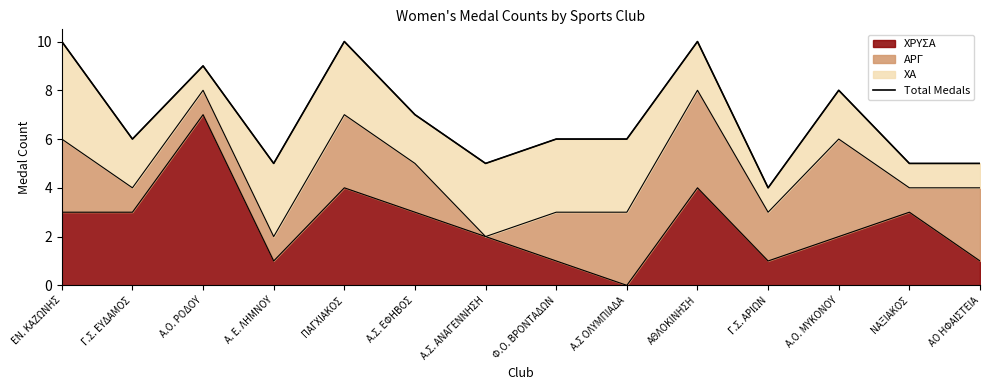

At which label does the data first exceed 6?

ΕΝ. ΚΑΖΩΝΗΣ